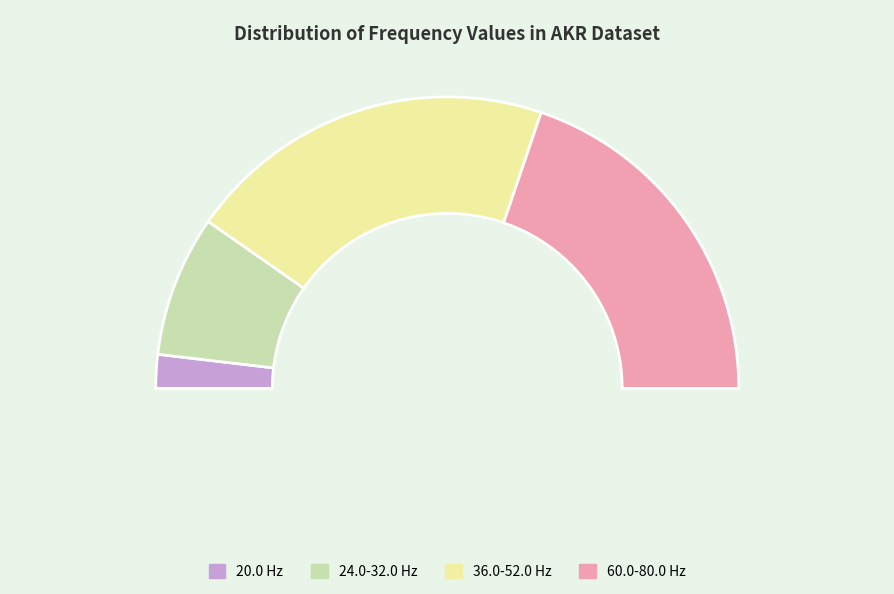

Which slice is the smallest?

20.0